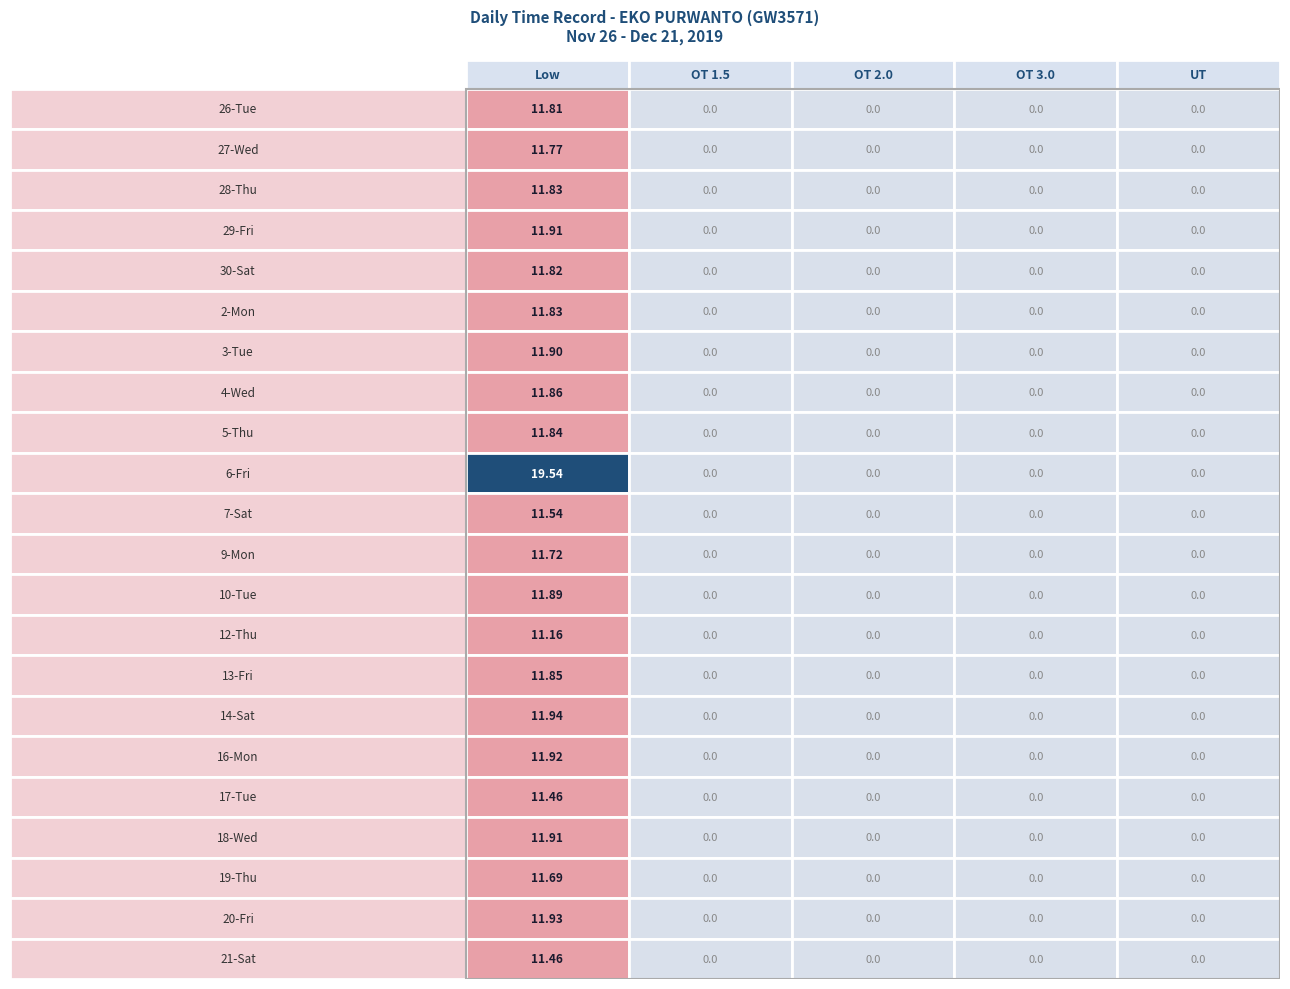

Which series has the widest spread of values?

6-Fri